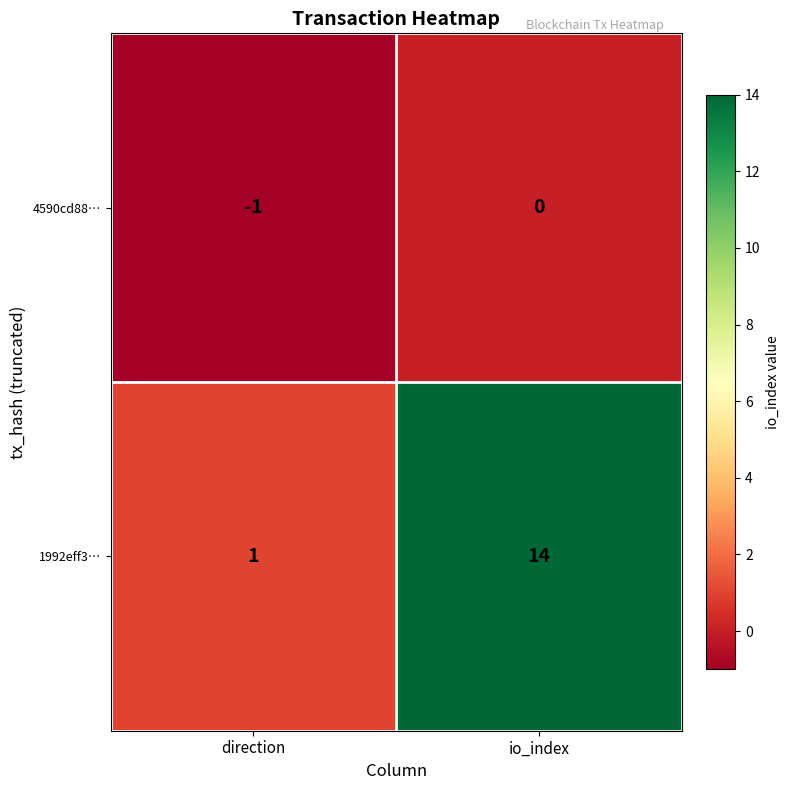

Reading left to right, extract all data points from this chart.

4590cd88…: -1	0
1992eff3…: 1	14